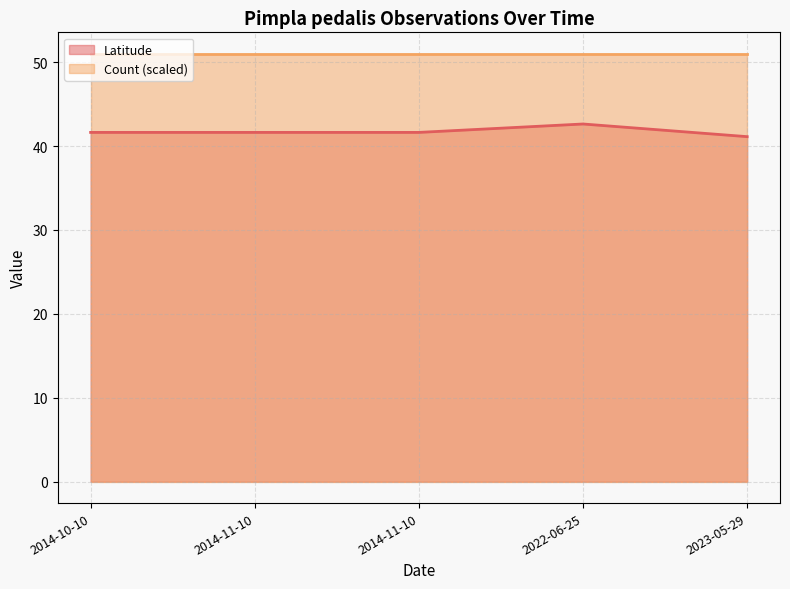

Which category has the lowest value across all series?

2023-05-29